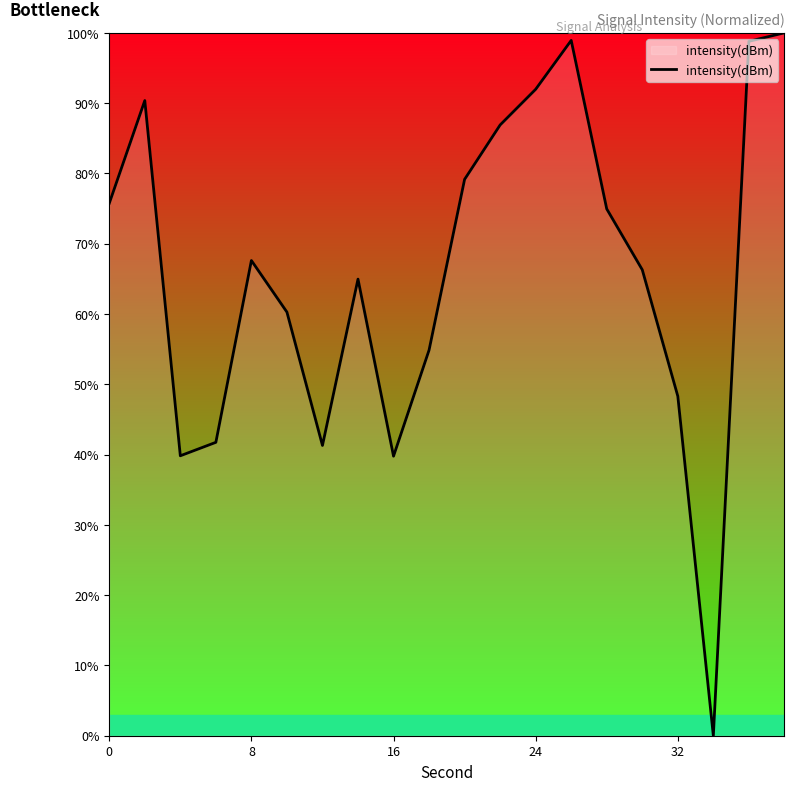

What is the maximum value shown in the chart?

100.0